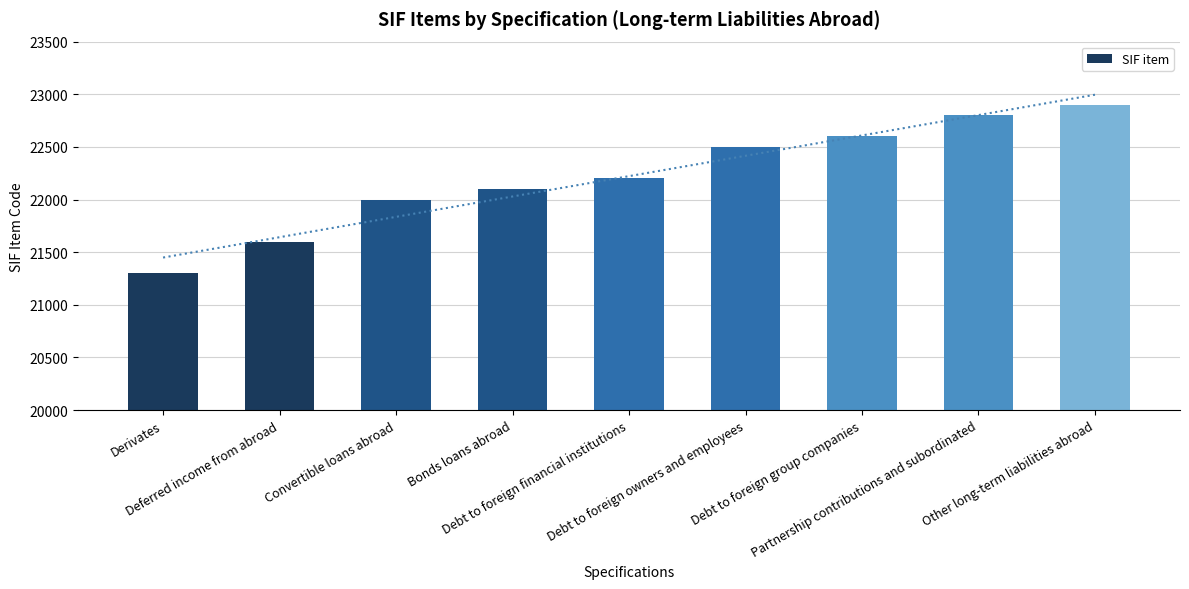

The value at Deferred income from abroad is 12004. True or false?

False